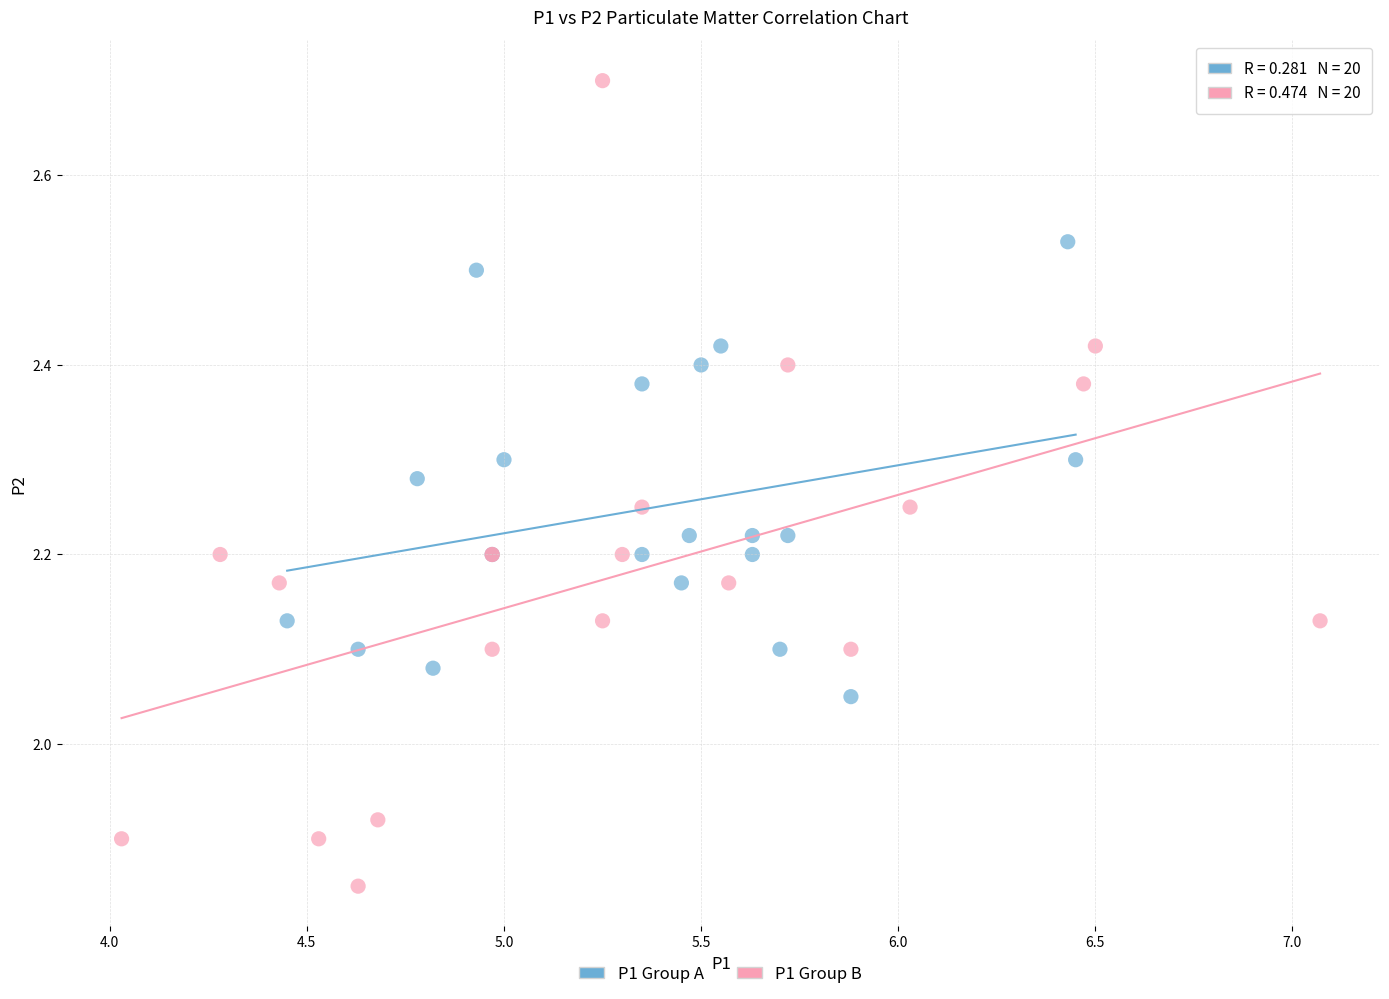

Which series reaches the maximum Y coordinate?

P1 Group B